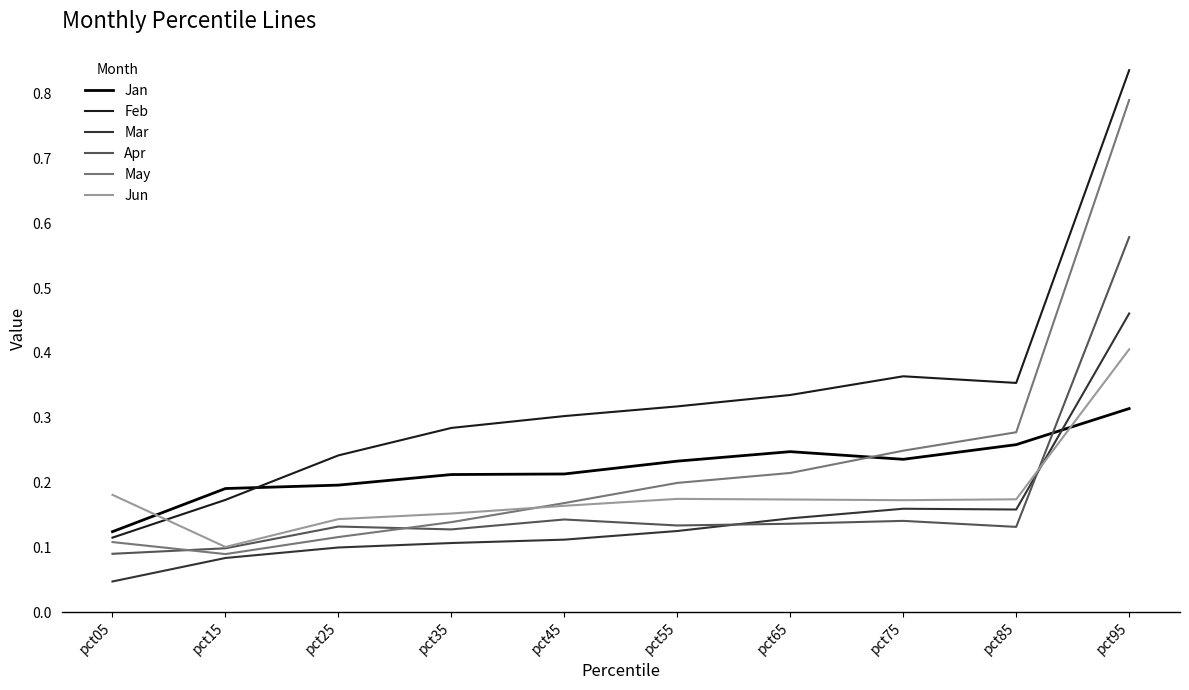

Rank the categories by May value from lowest to highest.

pct15, pct05, pct25, pct35, pct45, pct55, pct65, pct75, pct85, pct95